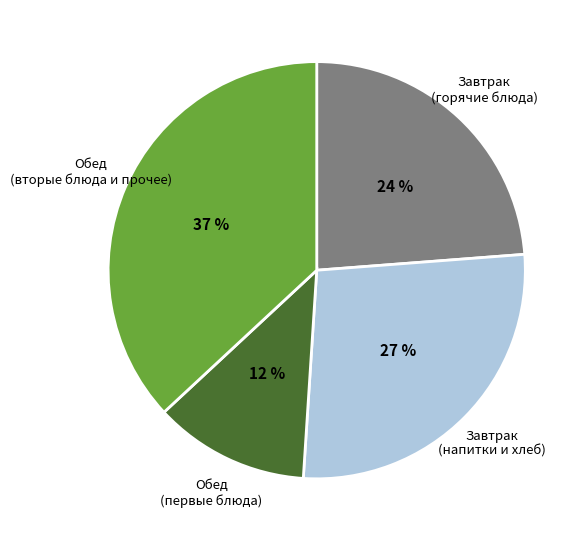

True or false: Обед (первые блюда) accounts for 12% of the total.

True